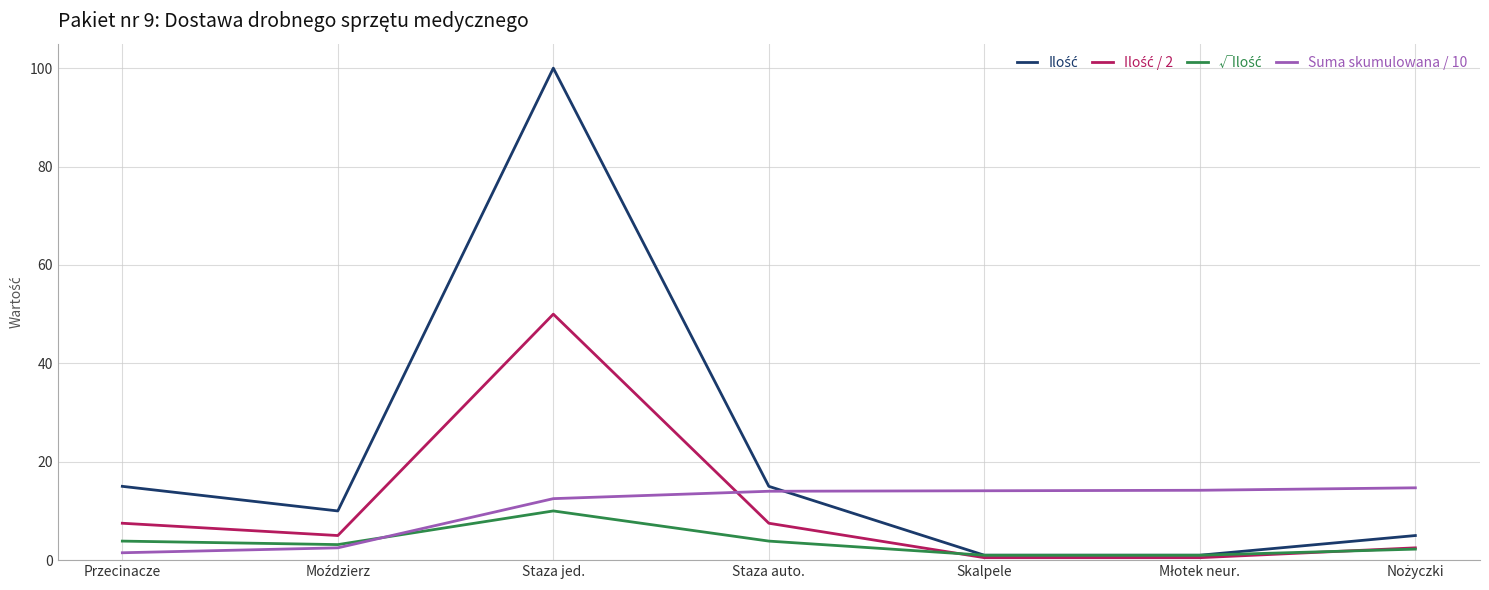

What is the highest value of the Suma skumulowana / 10 series?

14.7